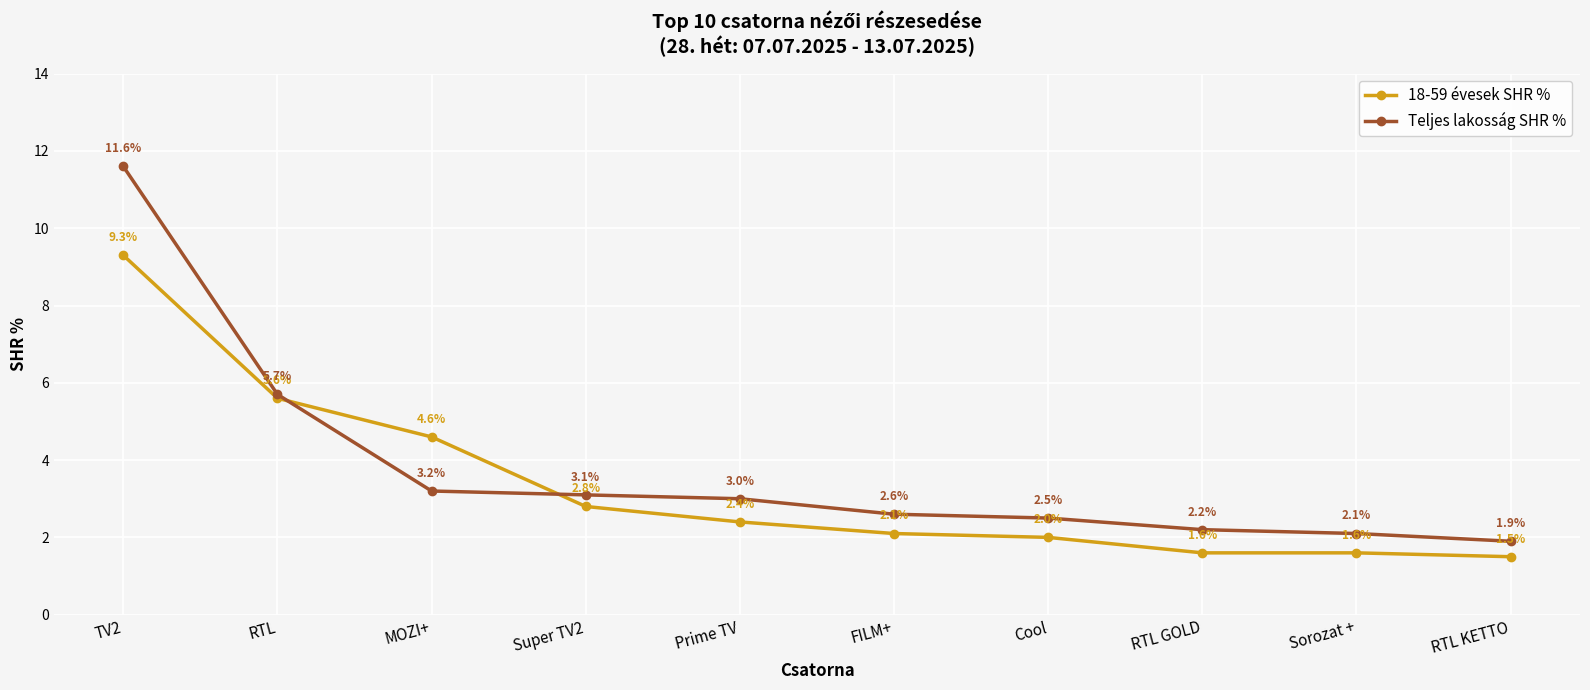

Between Prime TV and Cool, which series saw the biggest shift?

Teljes lakosság SHR %